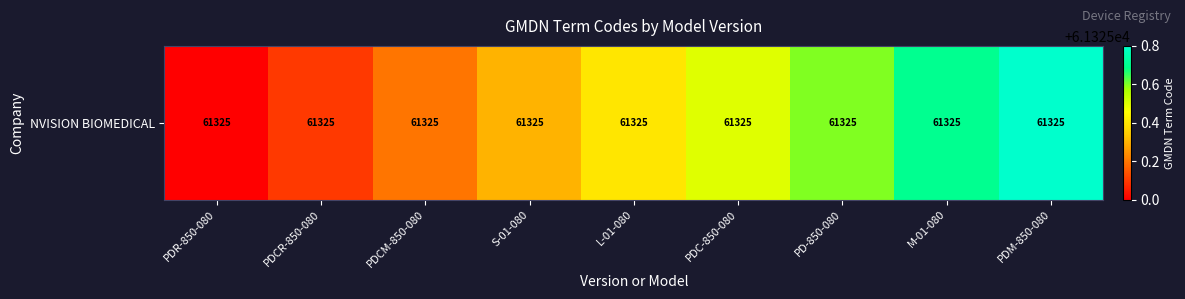

The value at M-01-080 is 39334.3. True or false?

False